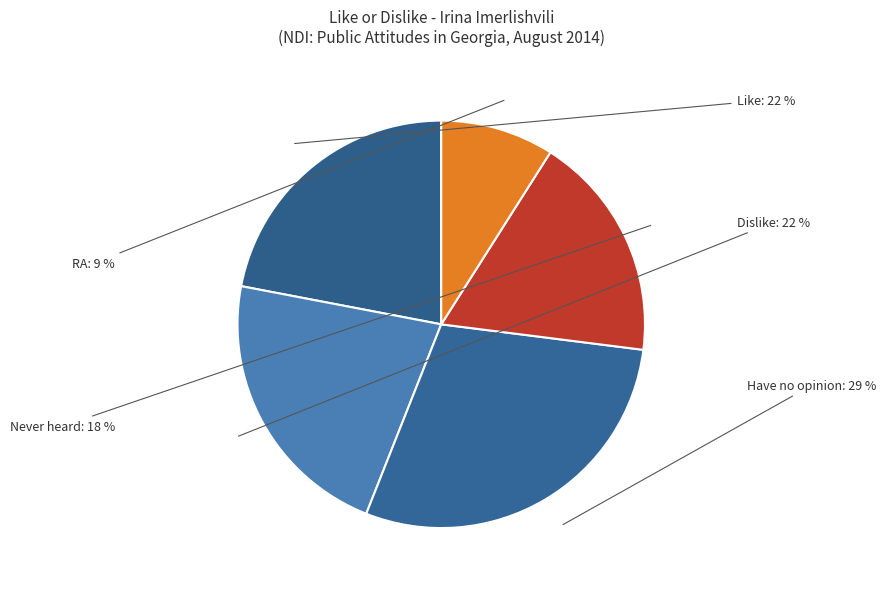

To the nearest percent, what portion does RA represent?

9%